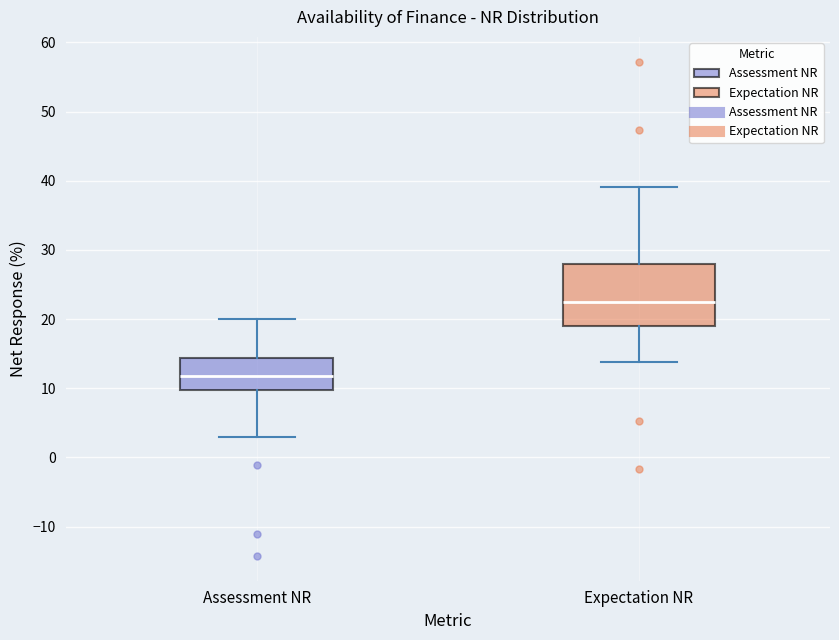

Which box is the tallest, from its lower edge to its upper edge?

Expectation NR